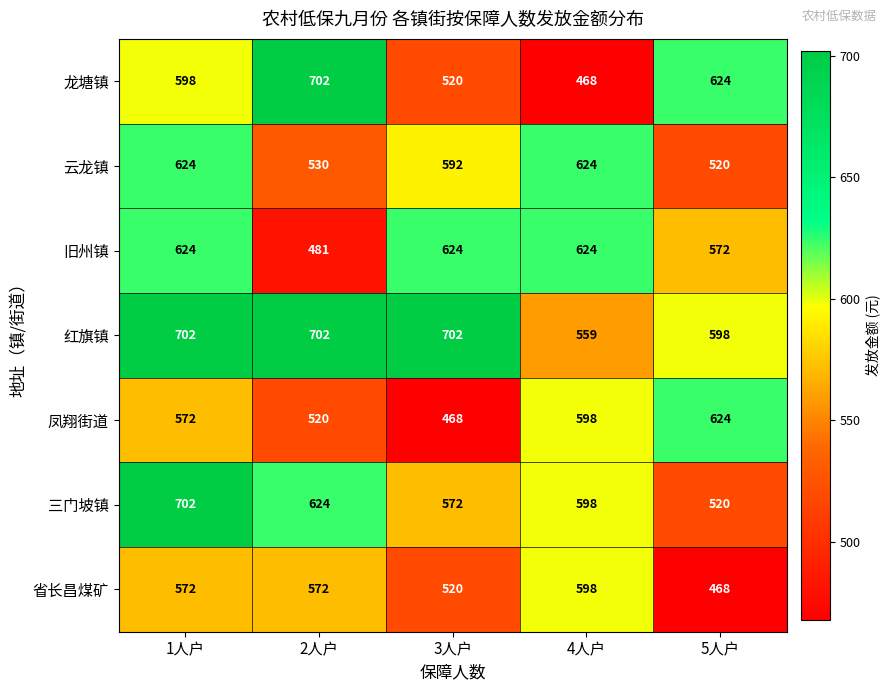

What is the average value of the 云龙镇 series?

578